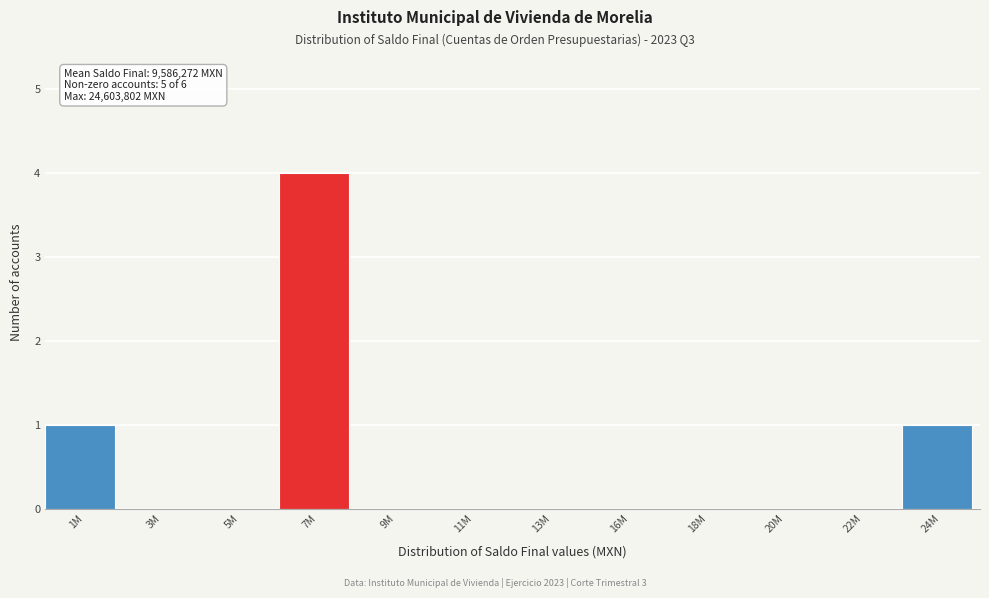

Reading left to right, extract all data points from this chart.

1M=1	3M=0	5M=0	7M=4	9M=0	11M=0	13M=0	16M=0	18M=0	20M=0	22M=0	24M=1